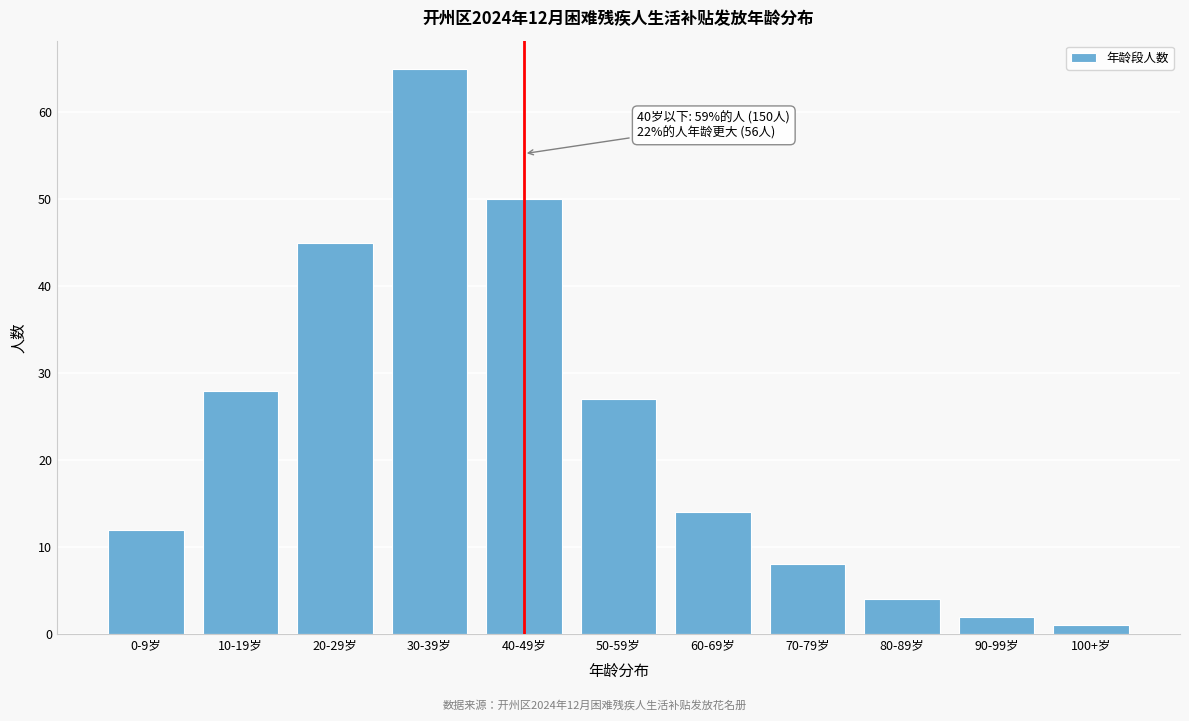

Reading left to right, transcribe all the data shown in this chart.

12	28	45	65	50	27	14	8	4	2	1